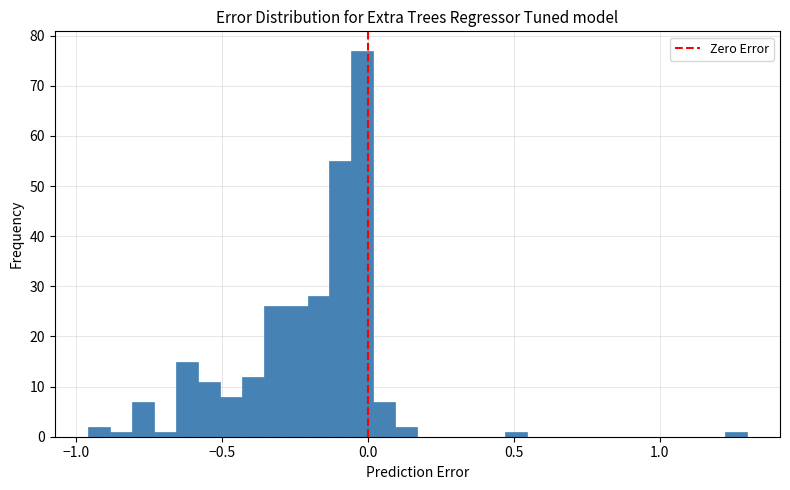

Around what value on the x-axis is the tallest bar? Give the approximate position of its centre, as read against the axis.

0.00